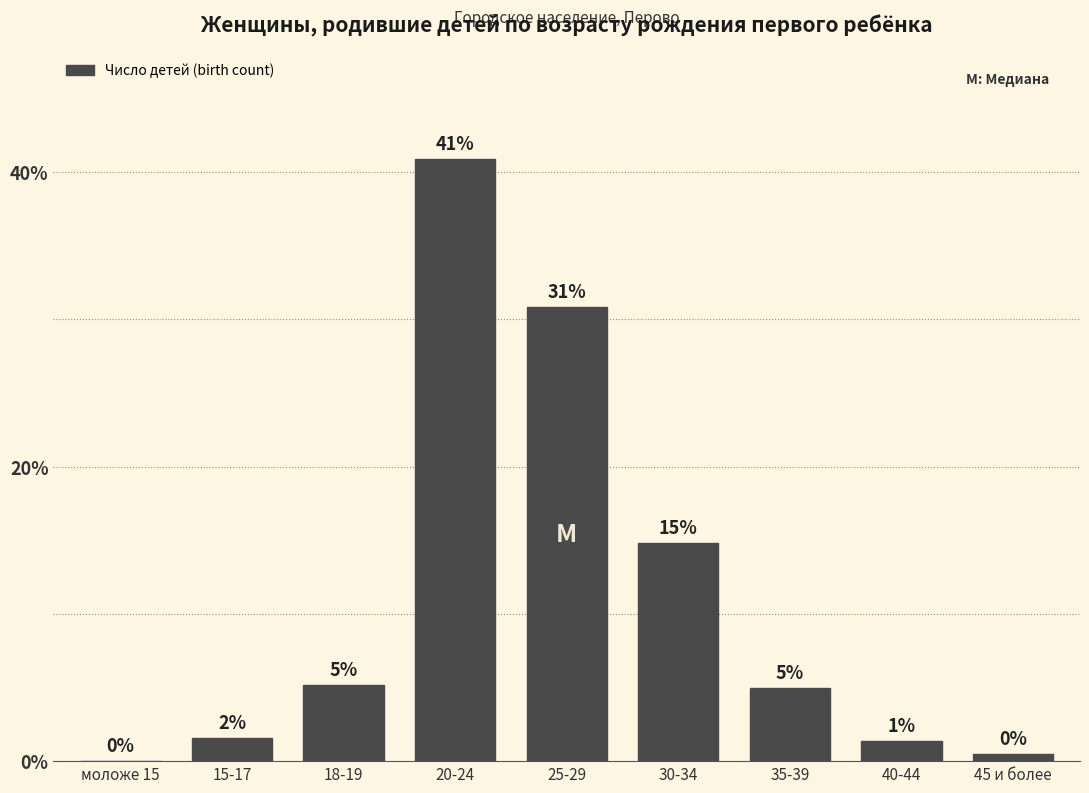

List the labels in order of value, largest first.

20-24, 25-29, 30-34, 18-19, 35-39, 15-17, 40-44, 45 и более, моложе 15